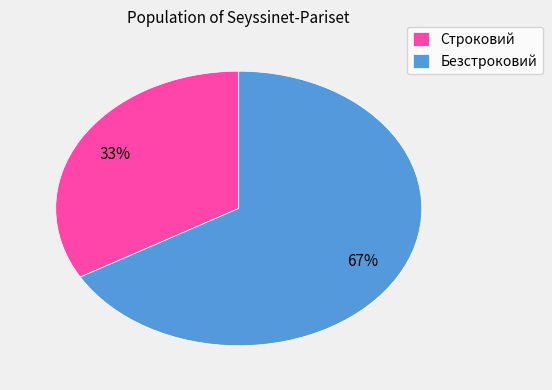

Do Строковий and Безстроковий together represent more than half of the pie?

Yes